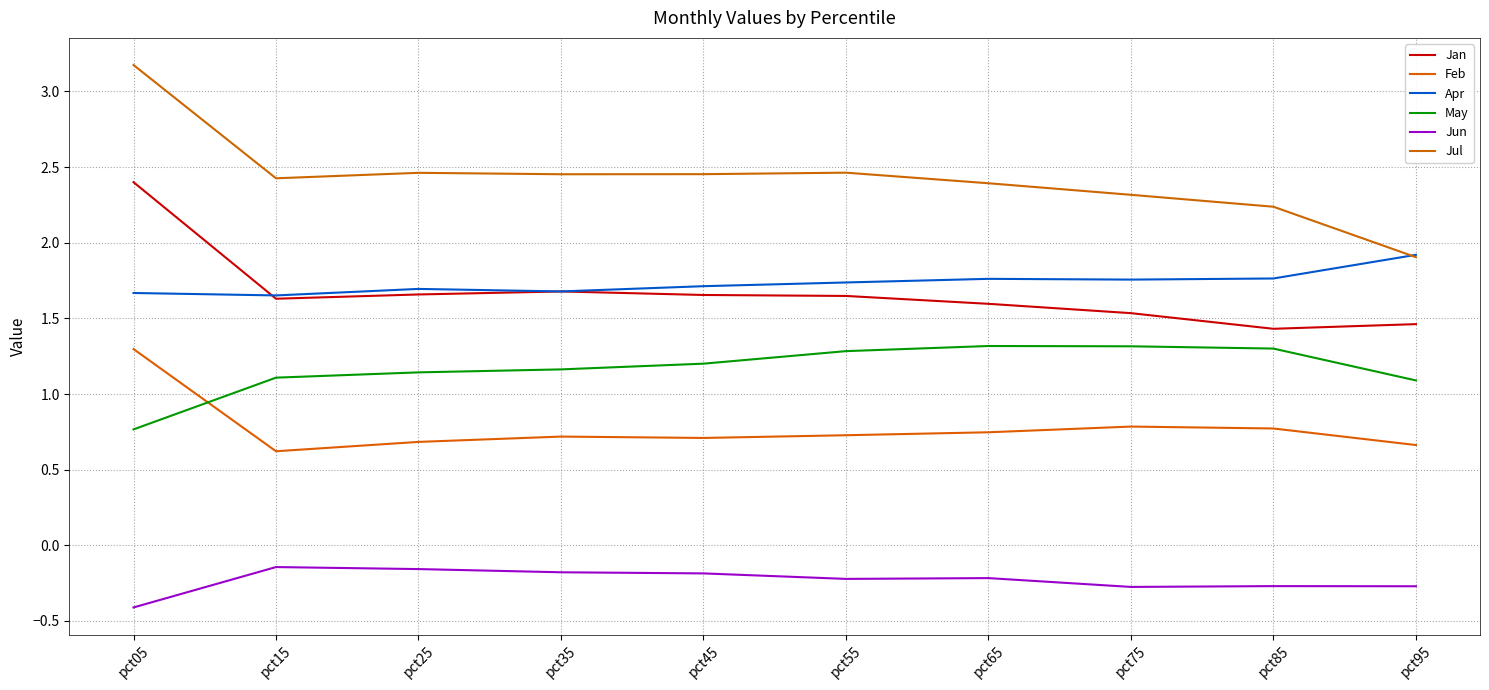

At which label does Apr reach its peak?

pct95